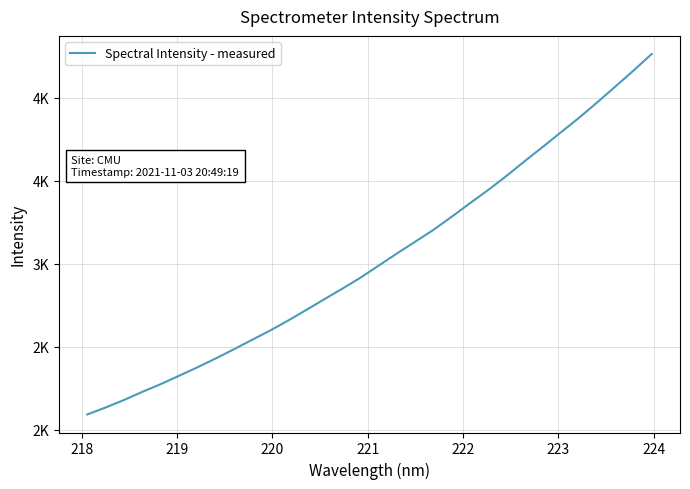

What is the difference between the maximum and minimum values?

2170.9